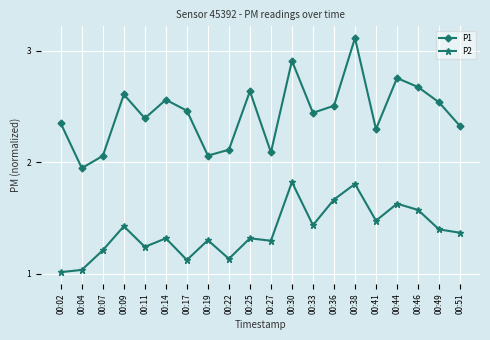

True or false: P2 and P1 intersect in this chart.

False